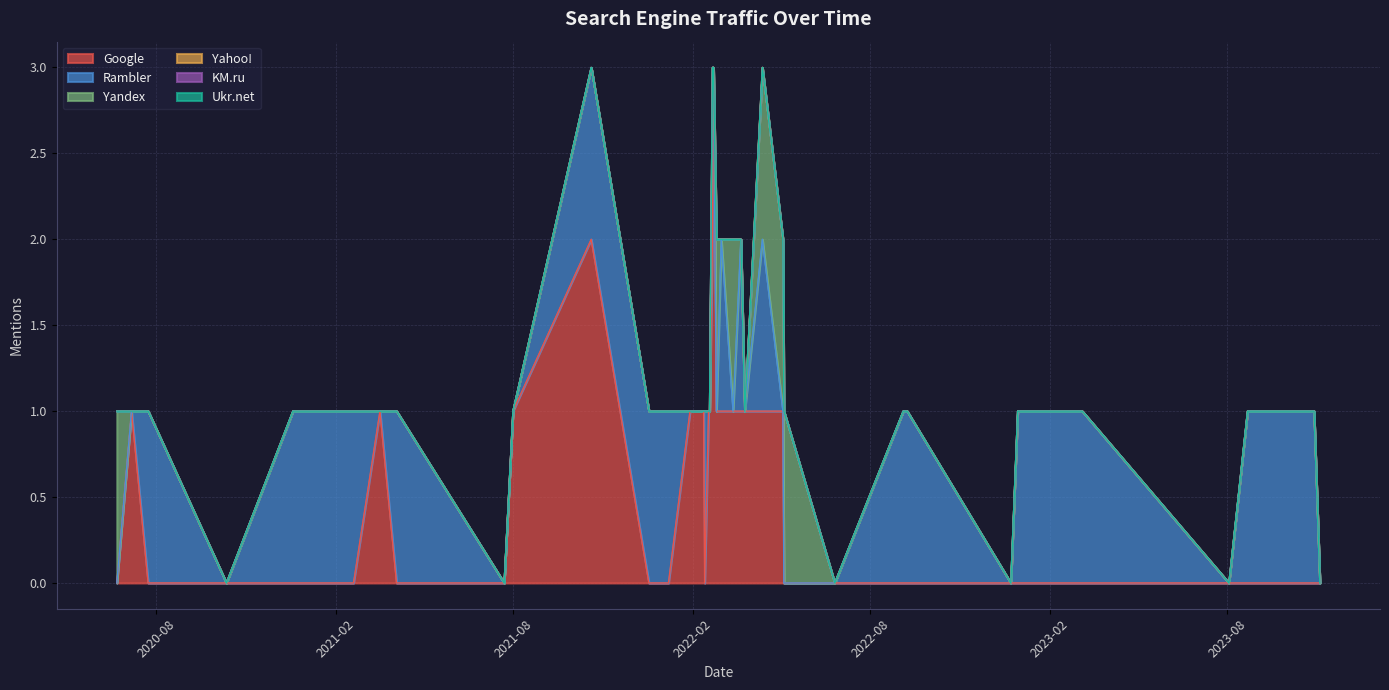

The value of Yandex at 2020-06-22 is 2. True or false?

False